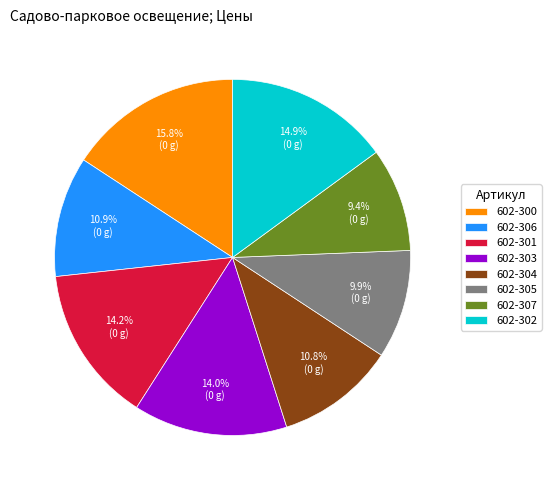

How many segments does this pie chart have?

8